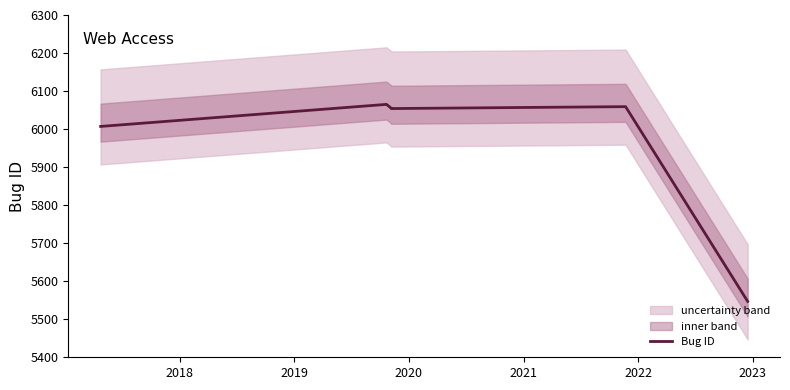

Count the number of data series in this chart.

1